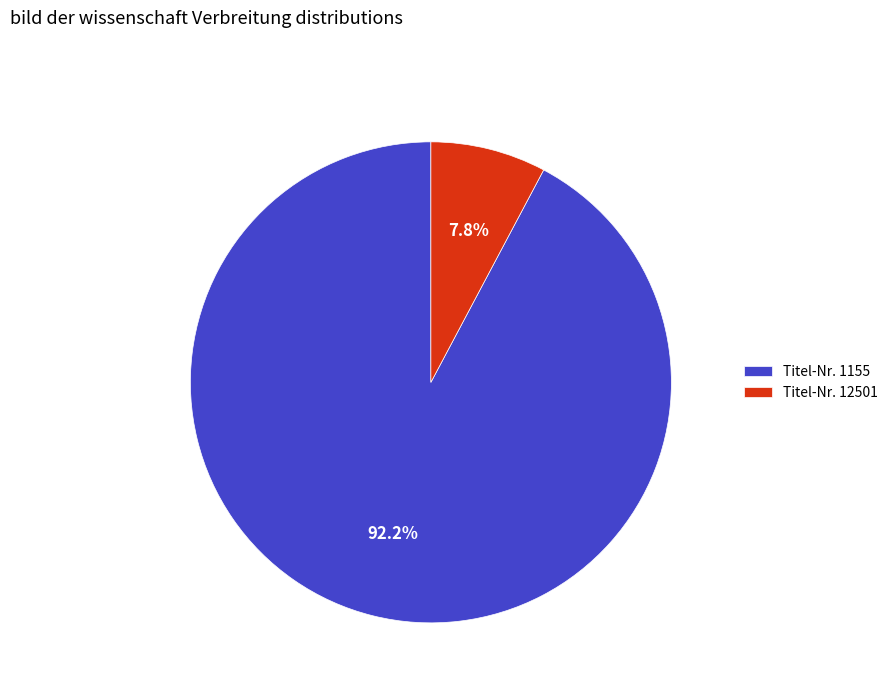

Between Titel-Nr. 1155 and Titel-Nr. 12501, which is larger?

Titel-Nr. 1155